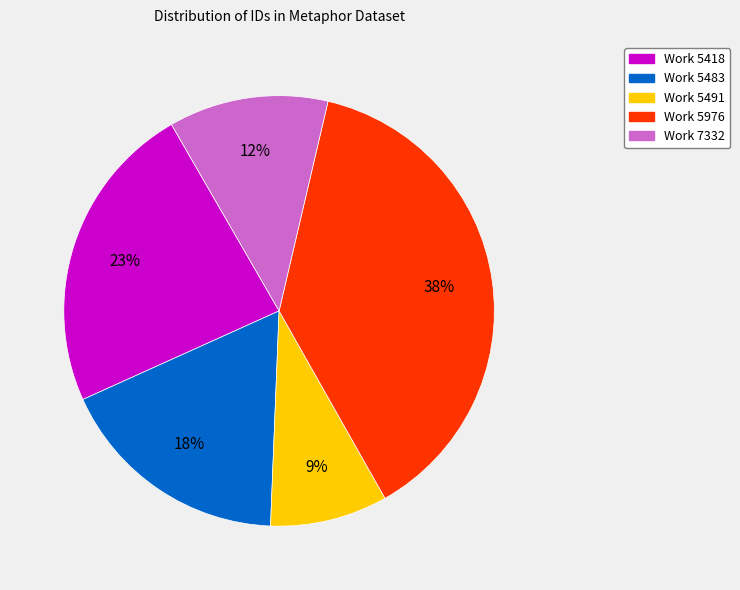

Is there a majority slice in this chart?

No